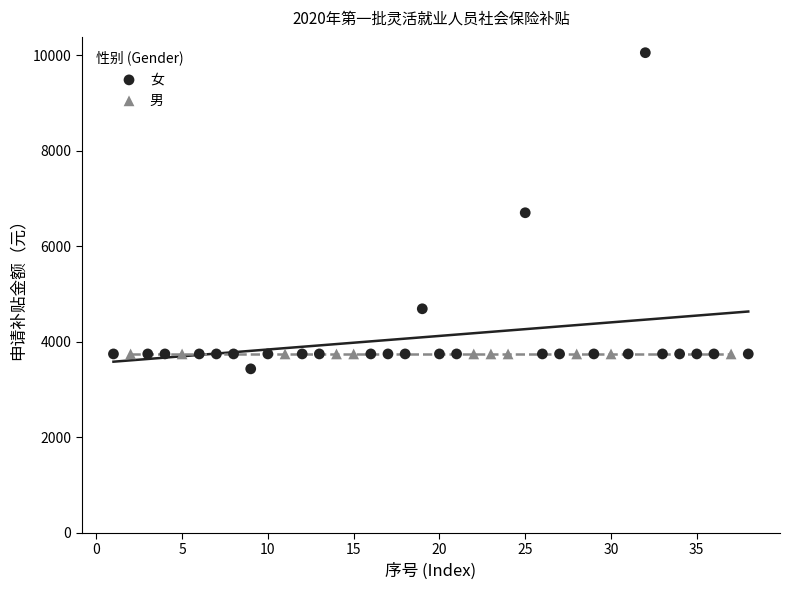

Which series contains the highest Y value?

女